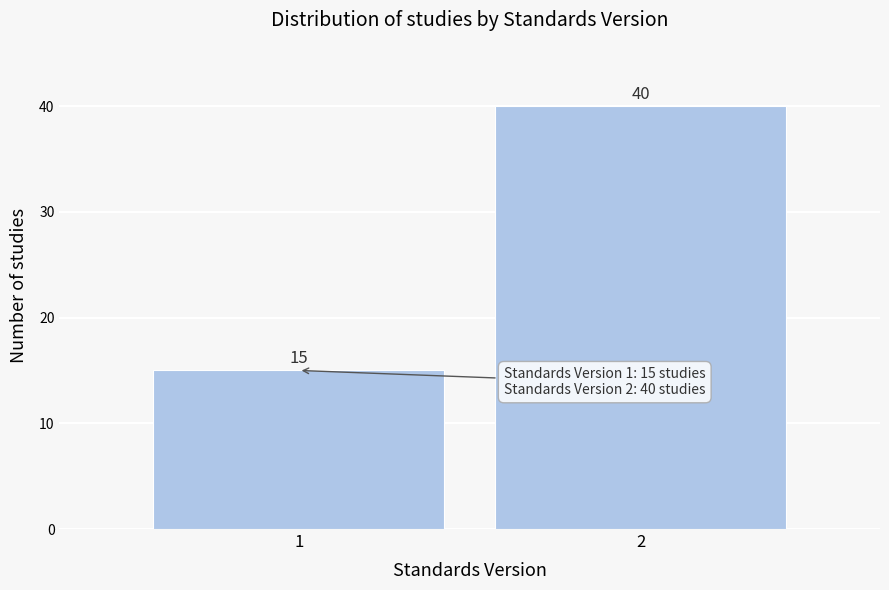

Reading left to right, list all the values displayed in this chart.

15	40